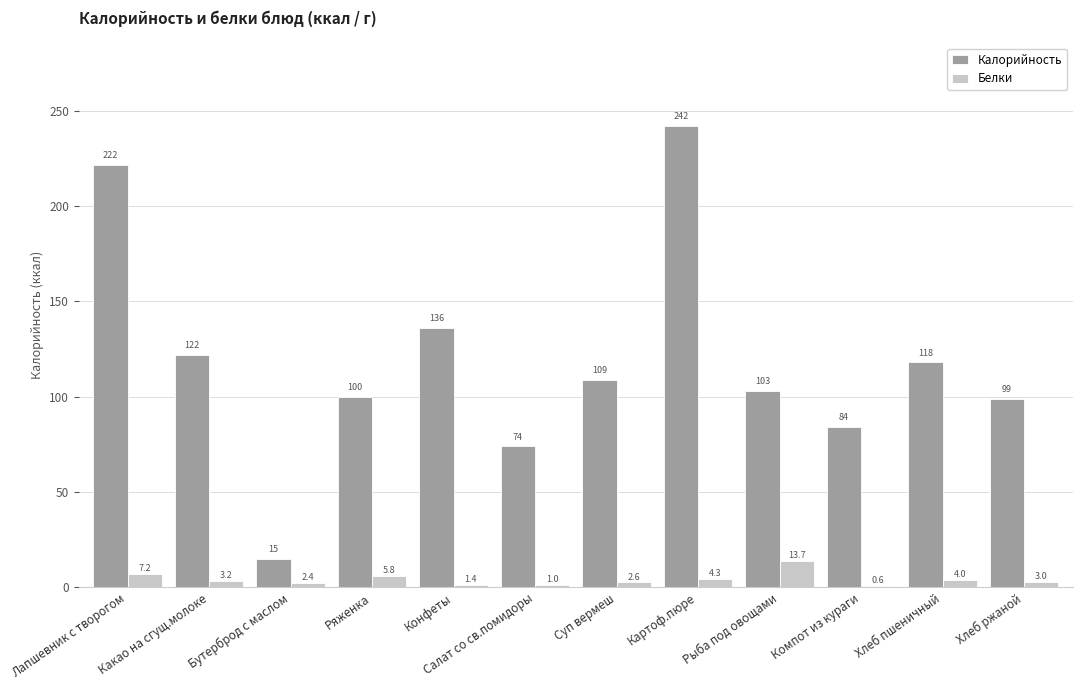

What value does the Калорийность series have at Хлеб ржаной?

99.0